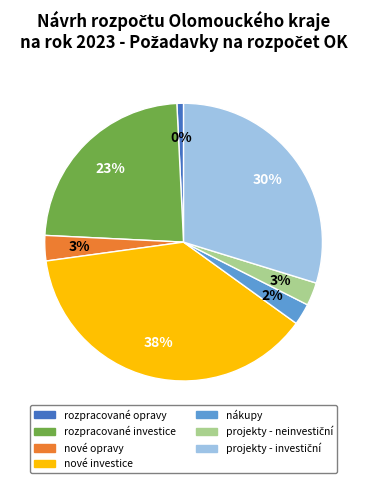

What is the largest slice in the pie chart?

nové investice